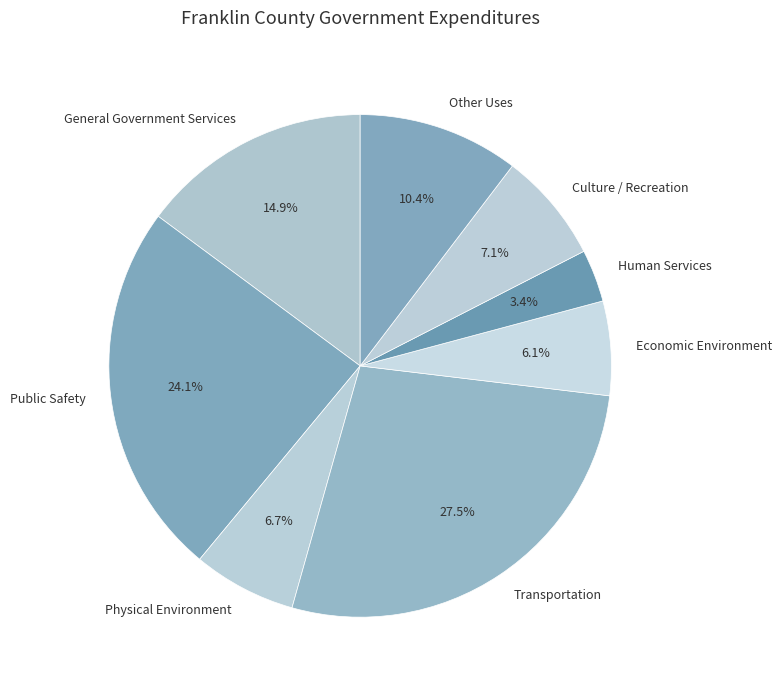

Is there a majority slice in this chart?

No